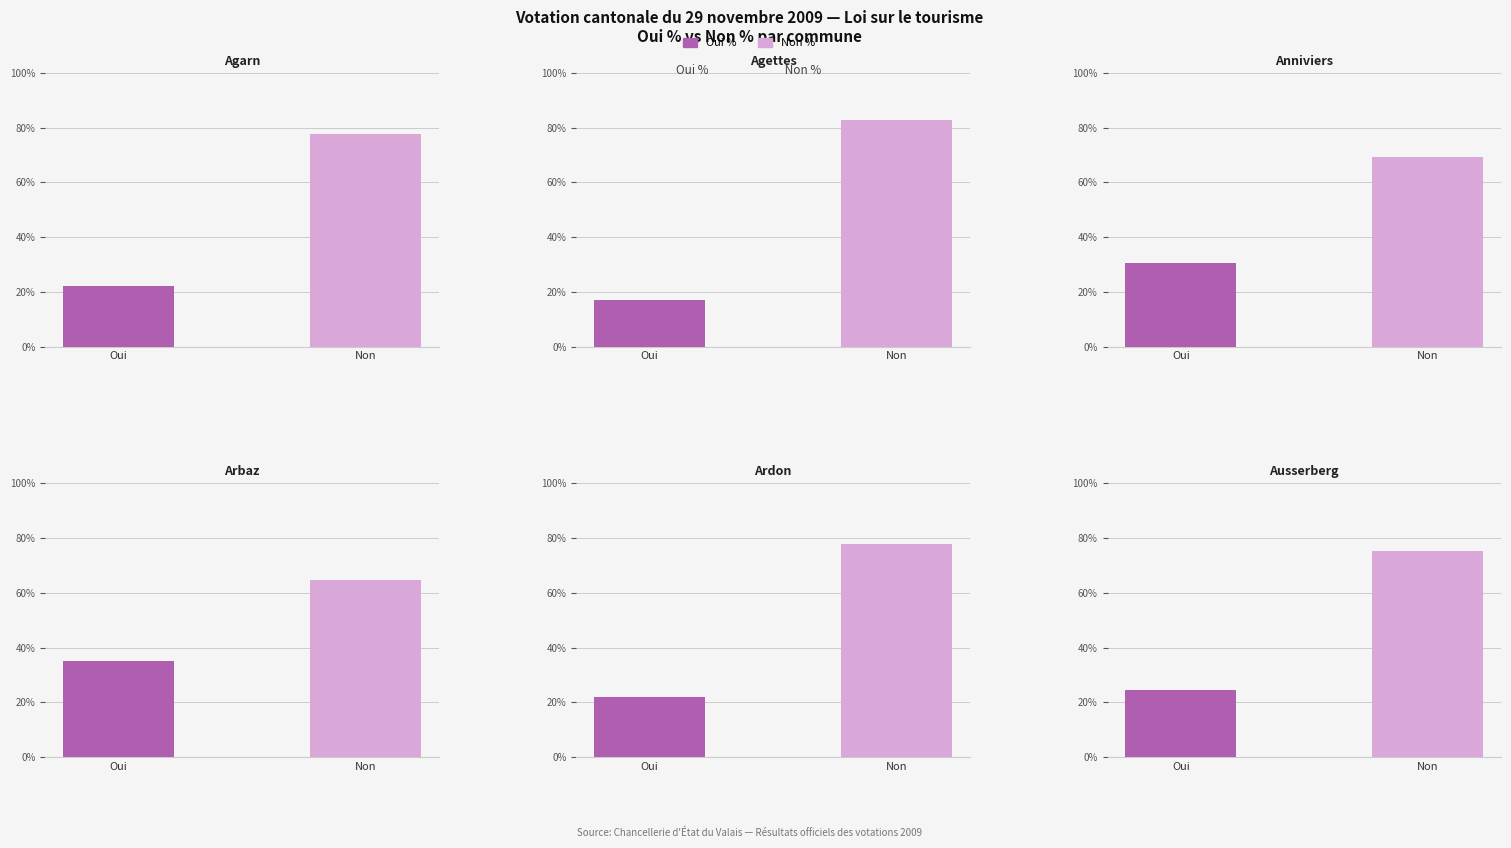

What is the difference between the Oui % values at Arbaz and Anniviers?

4.4